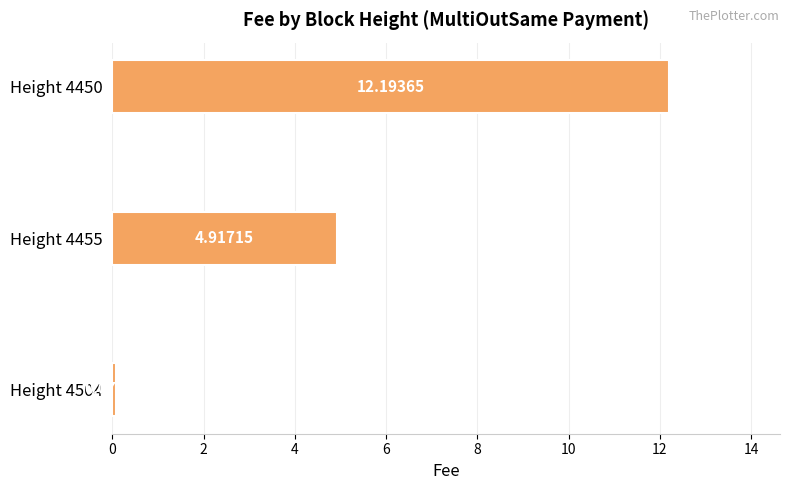

Between Height 4455 and Height 4504, which is larger?

Height 4455